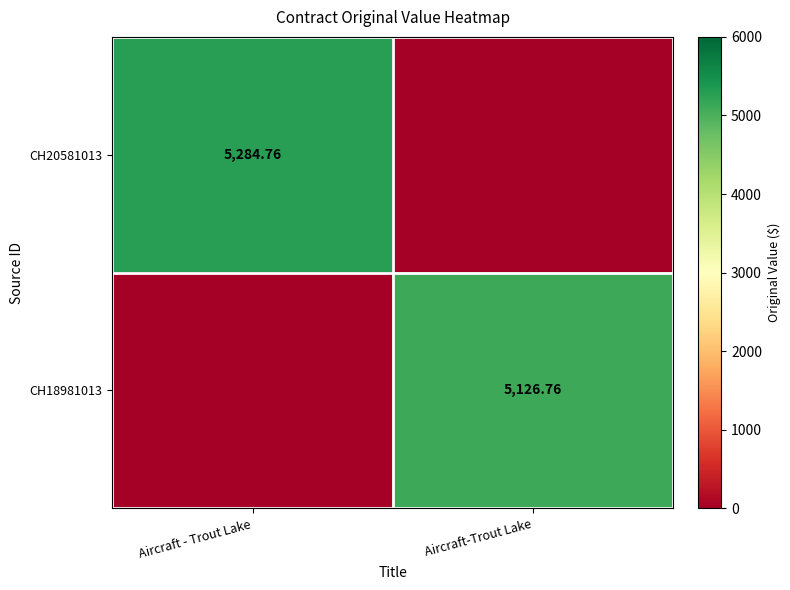

Is the value of CH20581013 at Aircraft - Trout Lake greater than the value of CH18981013 at Aircraft-Trout Lake?

Yes